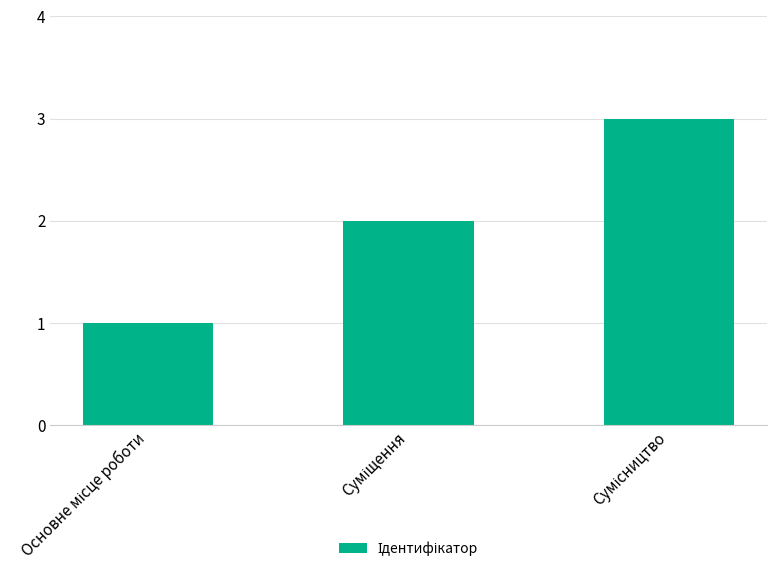

What is the maximum value shown in the chart?

3